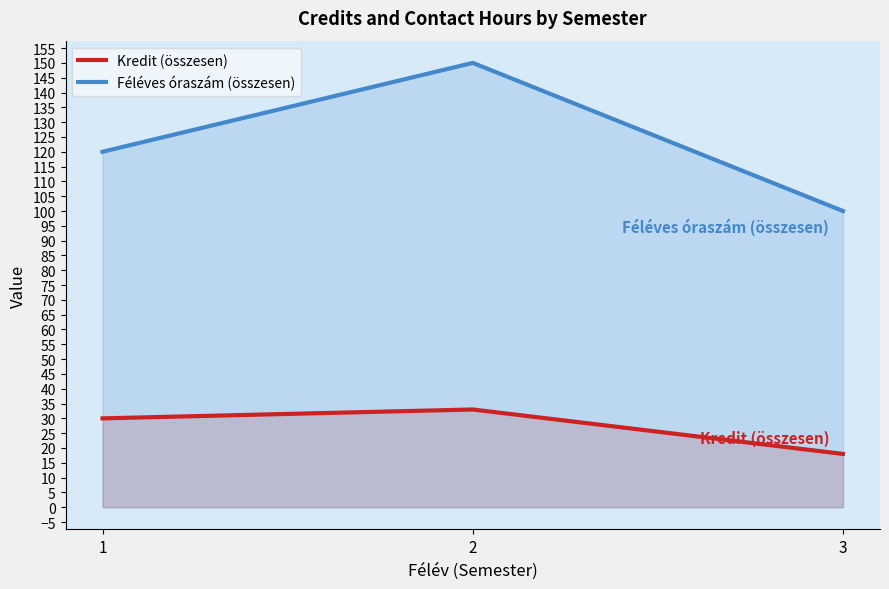

What is the minimum value shown in the chart?

18